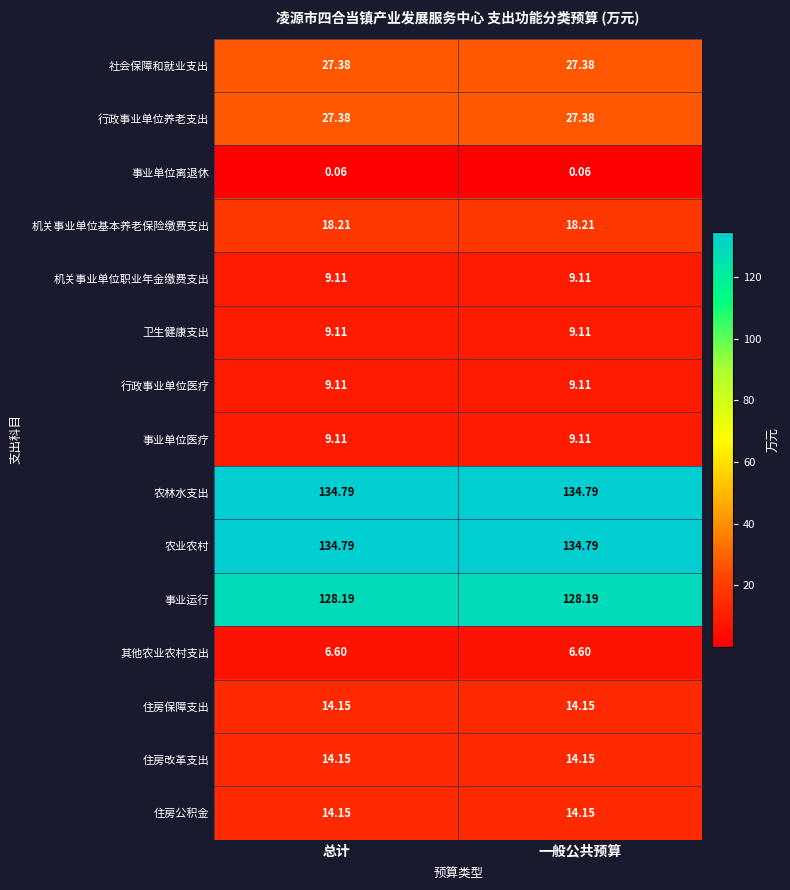

Is the value of 行政事业单位养老支出 at 总计 greater than the value of 住房保障支出 at 总计?

Yes